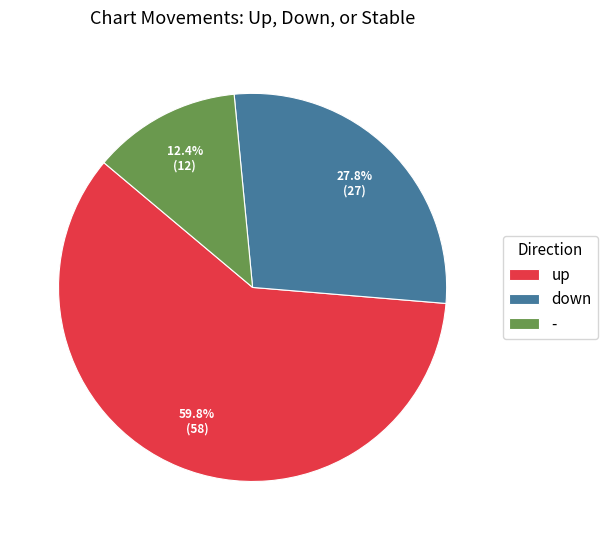

Does any single category account for the majority?

Yes